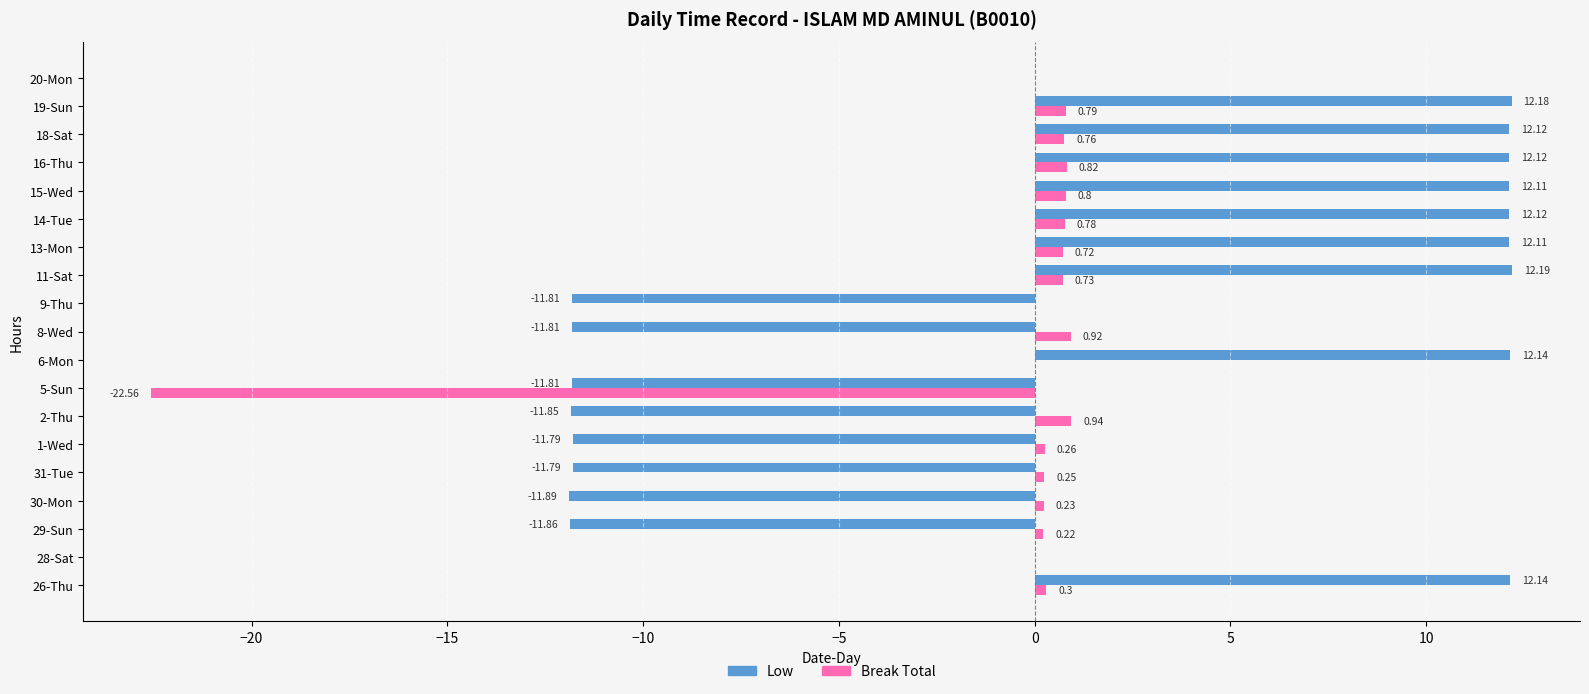

How many distinct data groups are displayed?

2